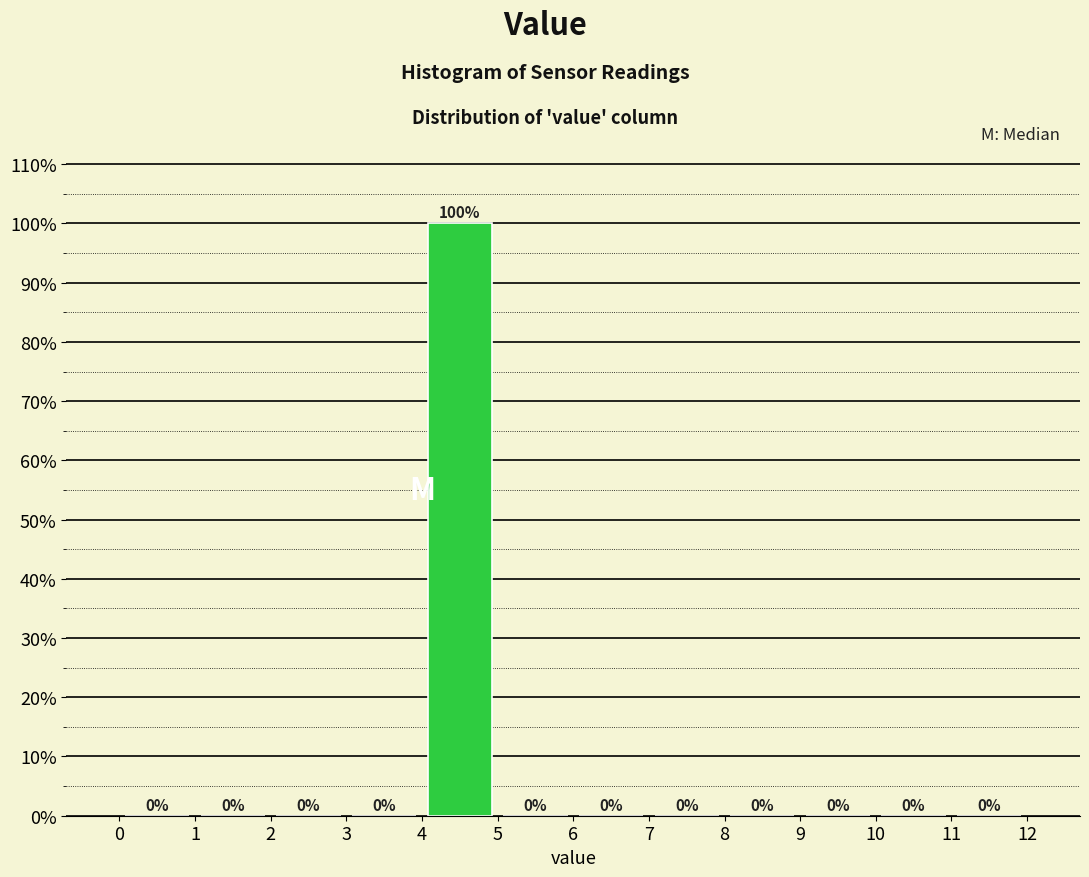

Reading left to right, transcribe this chart: for each bar, give the range it covers on the x-axis and its height.

0 to 1: 0
1 to 2: 0
2 to 3: 0
3 to 4: 0
4 to 5: 100
5 to 6: 0
6 to 7: 0
7 to 8: 0
8 to 9: 0
9 to 10: 0
10 to 11: 0
11 to 12: 0